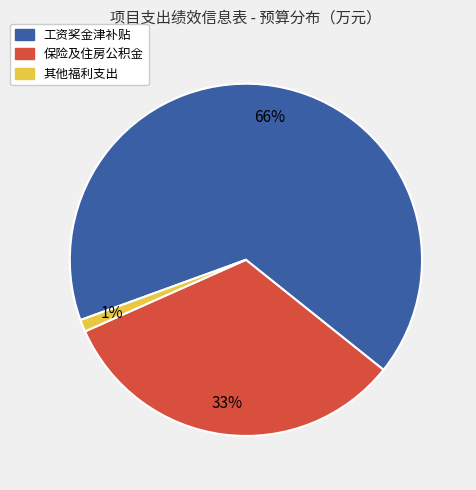

To the nearest percent, what is the difference between the largest and smallest slice percentages?

65%